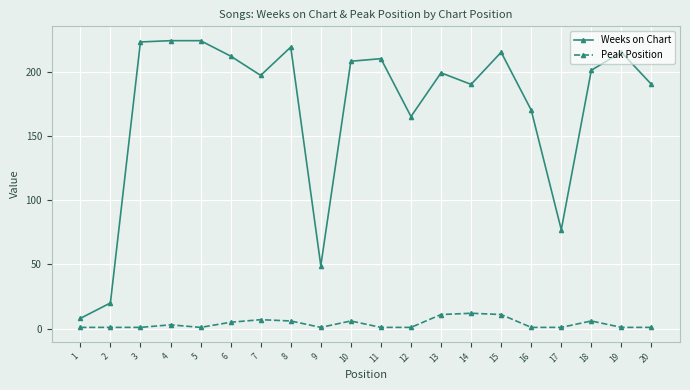

Reading left to right, list all the values displayed in this chart.

Weeks on Chart: 8	20	223	224	224	212	197	219	49	208	210	165	199	190	215	170	77	201	215	190
Peak Position: 1	1	1	3	1	5	7	6	1	6	1	1	11	12	11	1	1	6	1	1